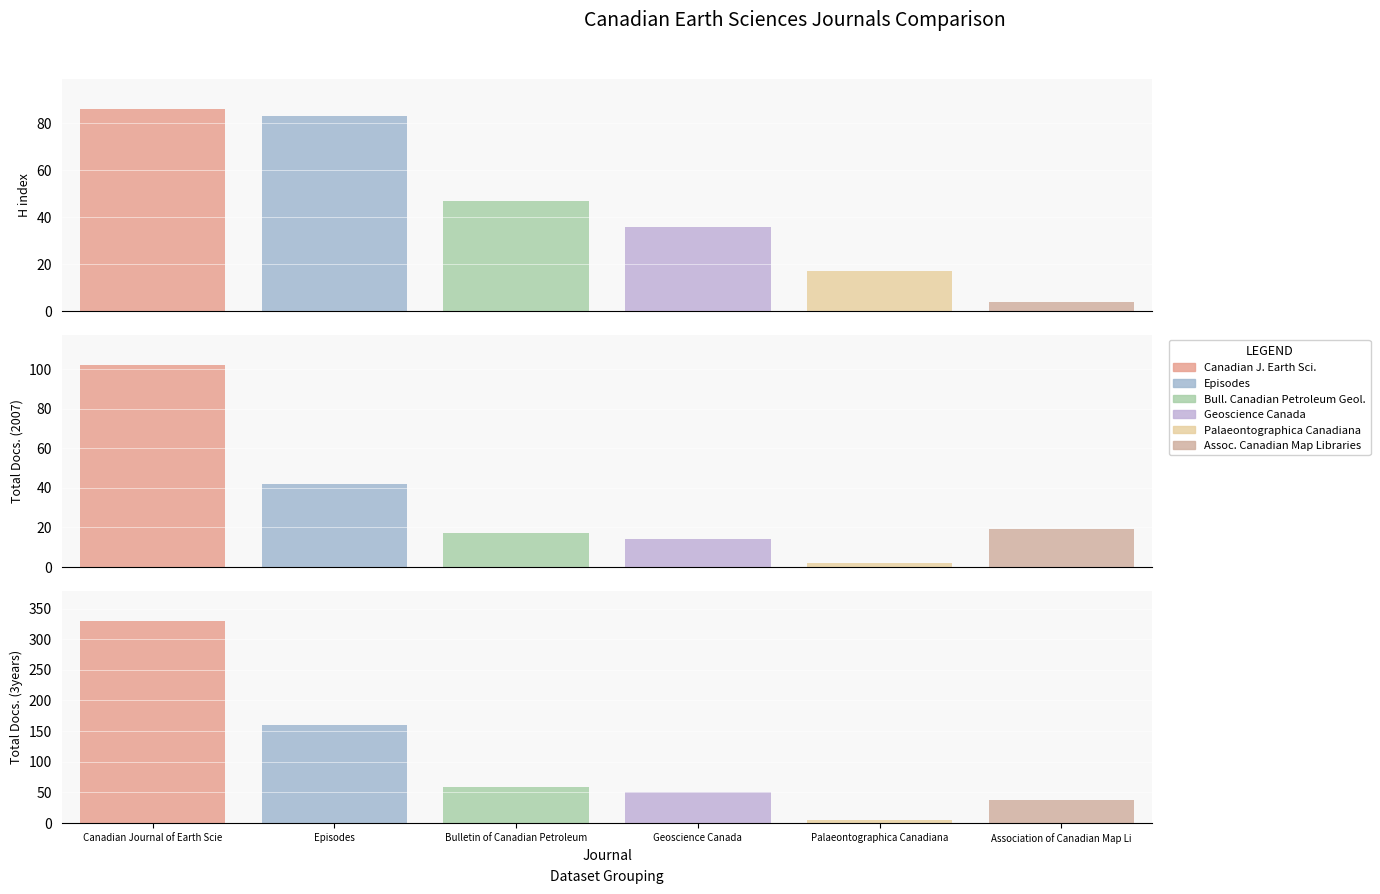

What is the difference between the highest and lowest values at H index?

82